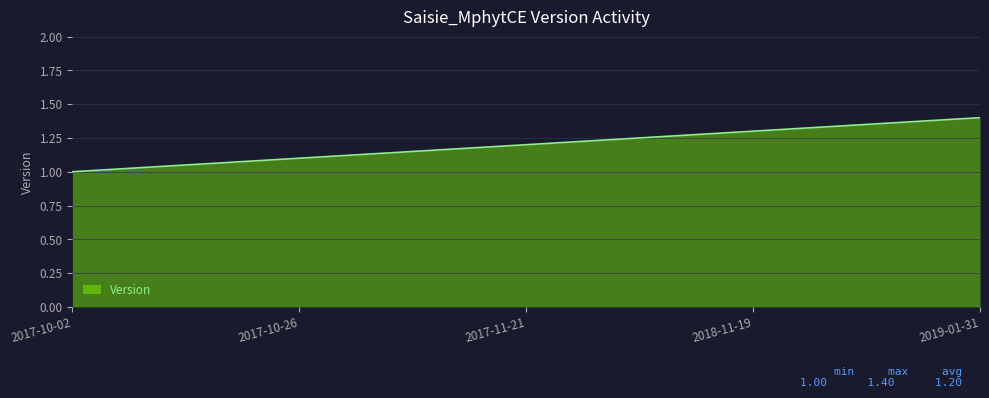

At which label is the value closest to 1?

2017-10-02